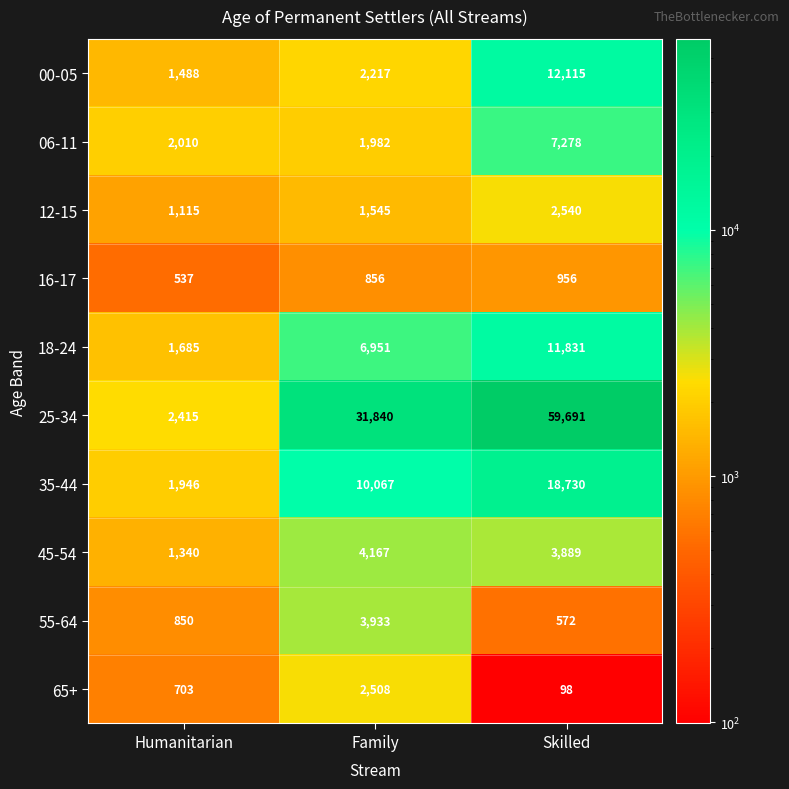

True or false: 00-05 has a value of 1488 at Humanitarian.

True